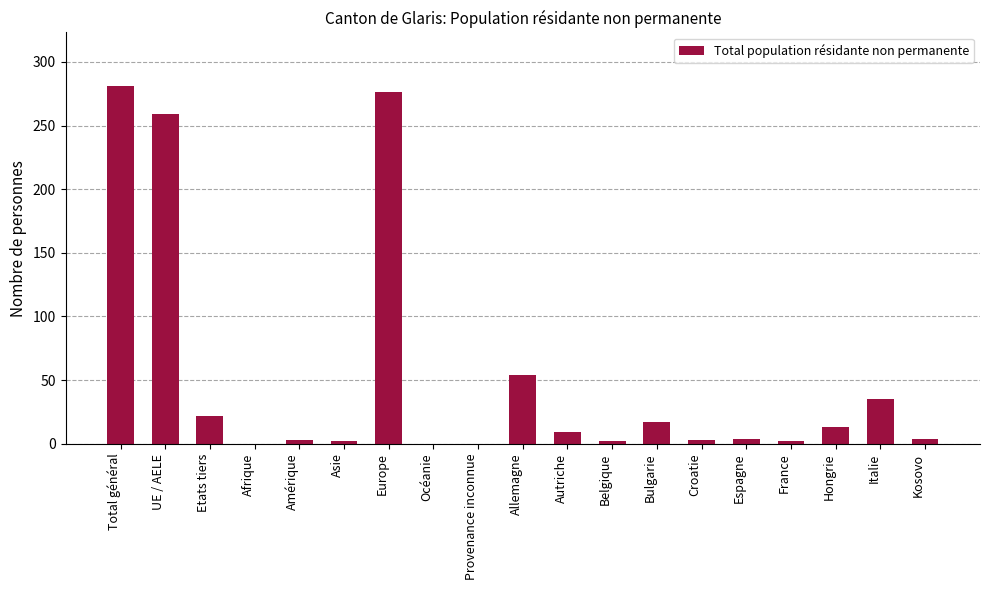

The chart shows a value of 0 at Provenance inconnue. True or false?

True